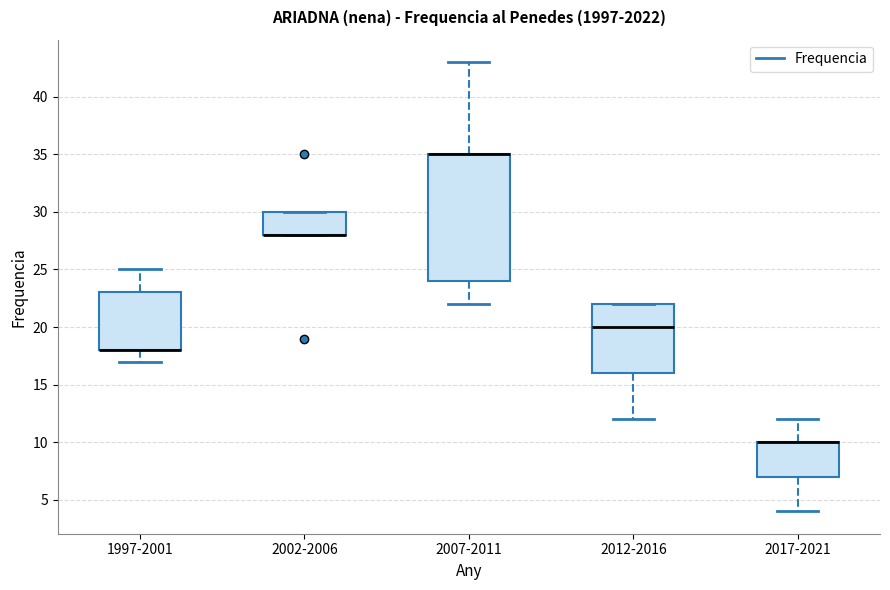

Reading left to right, transcribe this box plot: for each box, give where its median line is, the range the box spans, and where its two whiskers end, as read against the y-axis. The values are not printed on the chart, so give them approximately, as read against the axis.

1997-2001: median 18 (drawn on the box's lower edge), box 18 to 23, whiskers 17 to 25
2002-2006: median 28 (drawn on the box's lower edge), box 28 to 30, whiskers 28 to 30
2007-2011: median 35 (drawn on the box's upper edge), box 24 to 35, whiskers 22 to 43
2012-2016: median 20, box 16 to 22, whiskers 12 to 22
2017-2021: median 10 (drawn on the box's upper edge), box 7 to 10, whiskers 4 to 12